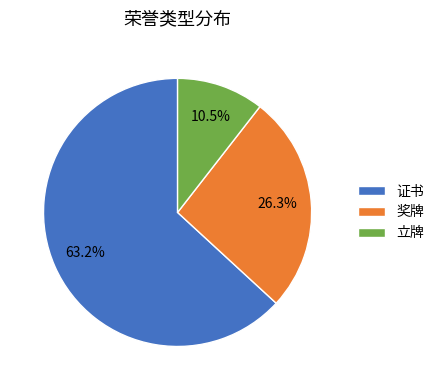

Which category accounts for the majority?

证书